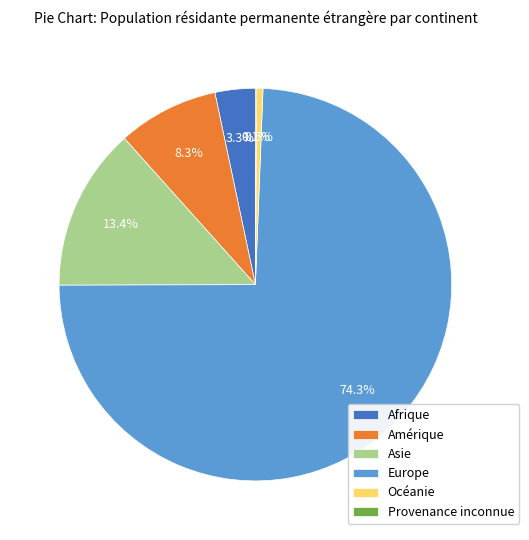

Which category has the biggest portion of the pie?

Europe